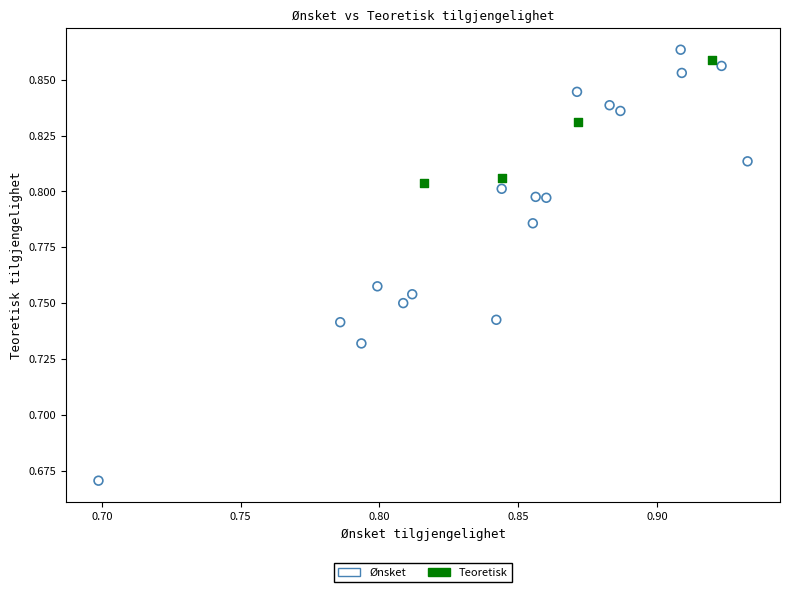

Which series reaches the minimum Y coordinate?

Ønsket